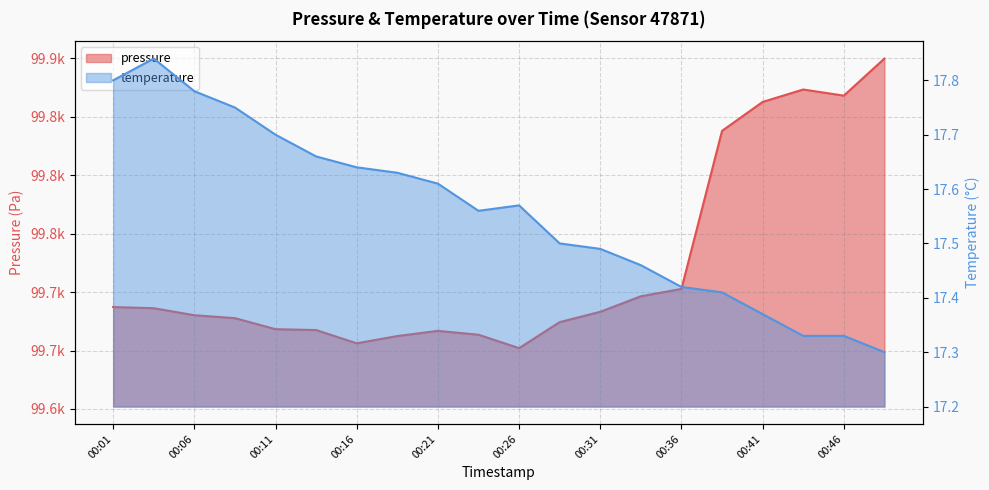

Is it true that temperature equals 28.6 at 00:21?

False